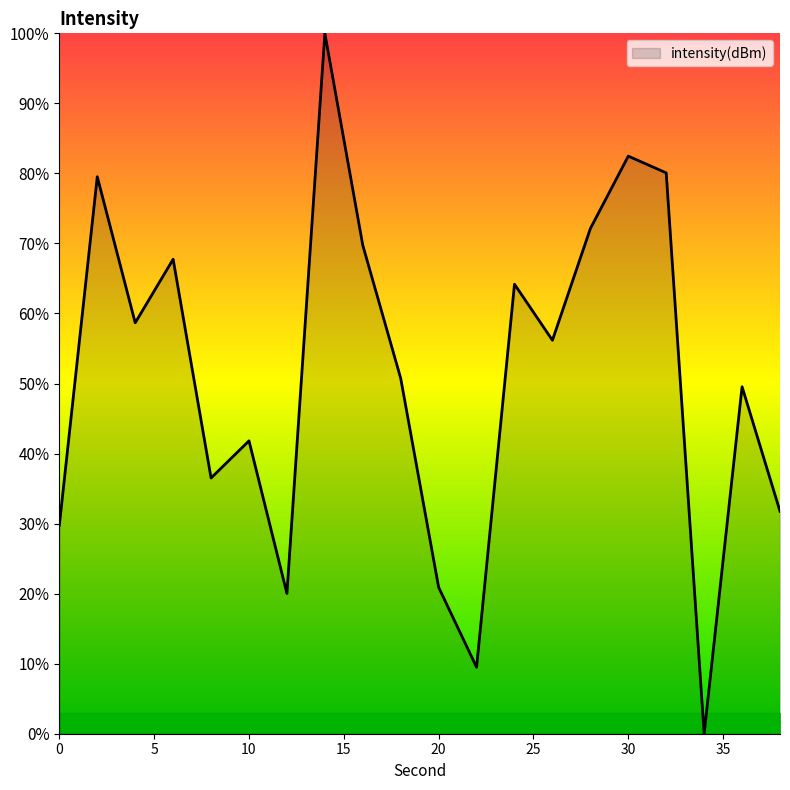

What is the difference between the maximum and minimum values?

100.0